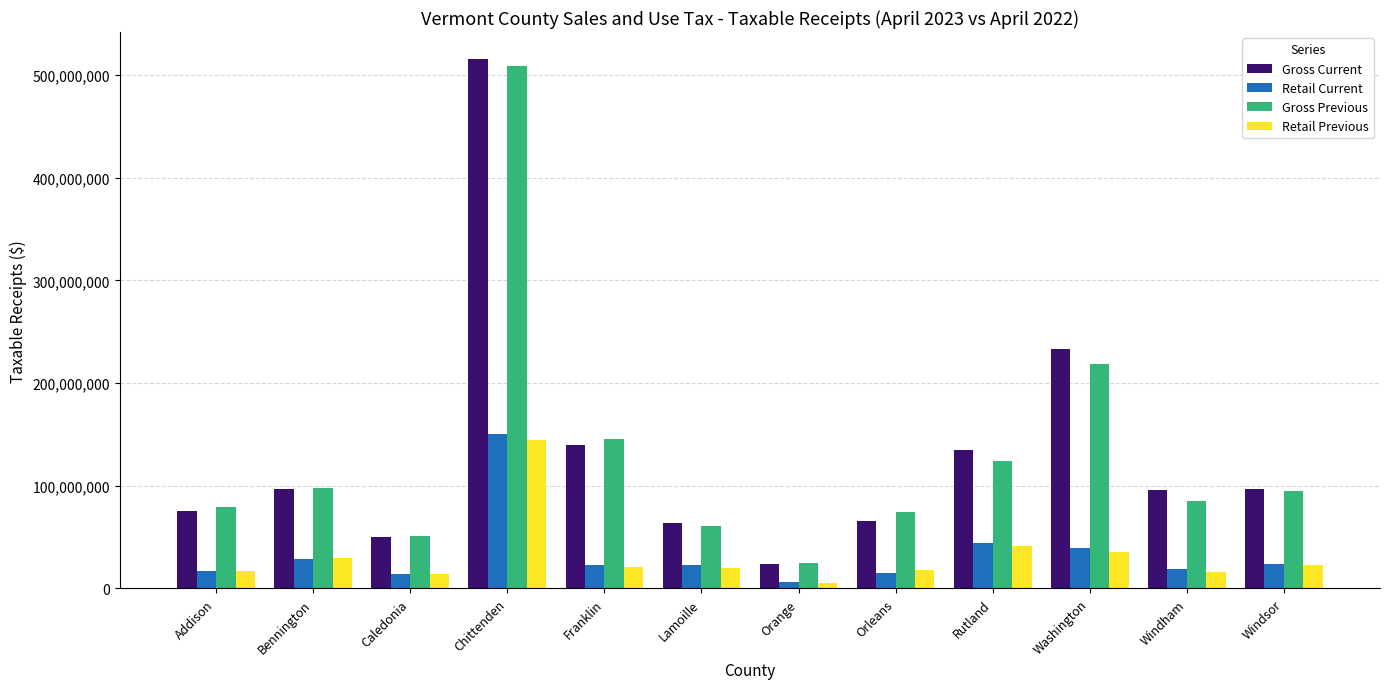

At which category is the sum across all series the highest?

Chittenden